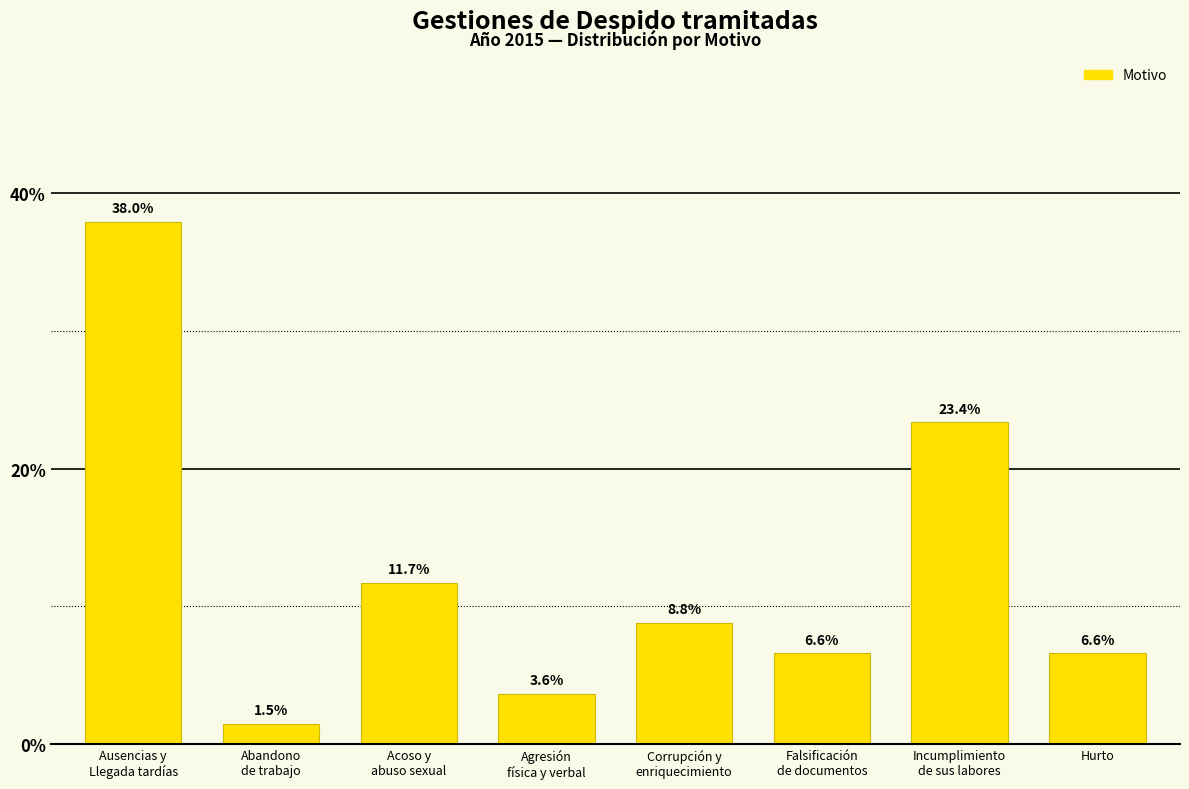

Reading left to right, extract all data points from this chart.

38.0	1.5	11.7	3.6	8.8	6.6	23.4	6.6